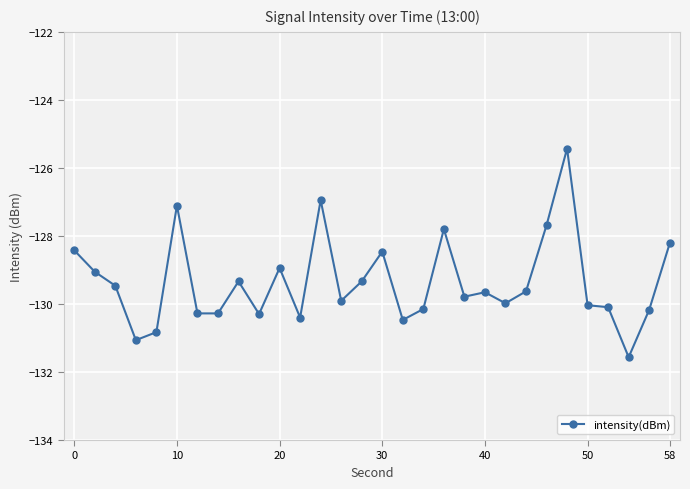

What is the maximum value shown in the chart?

-125.4